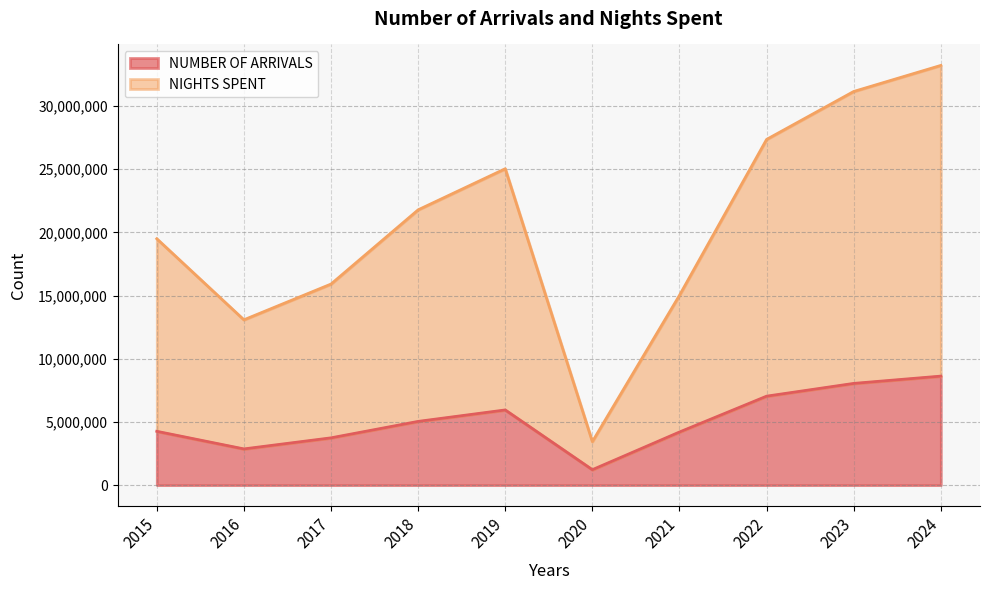

What are all the series names shown in the legend?

NUMBER OF ARRIVALS, NIGHTS SPENT